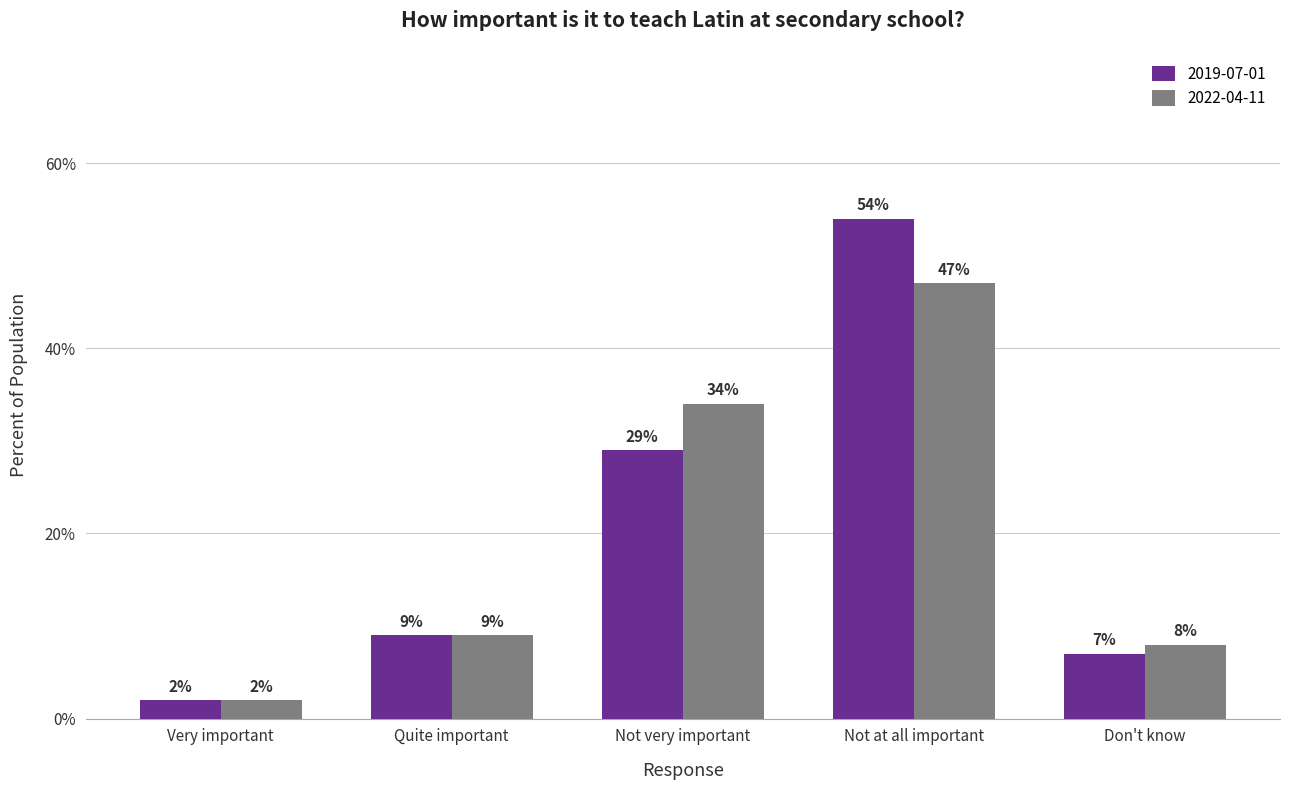

List the series in order of their overall mean, highest first.

2019-07-01, 2022-04-11